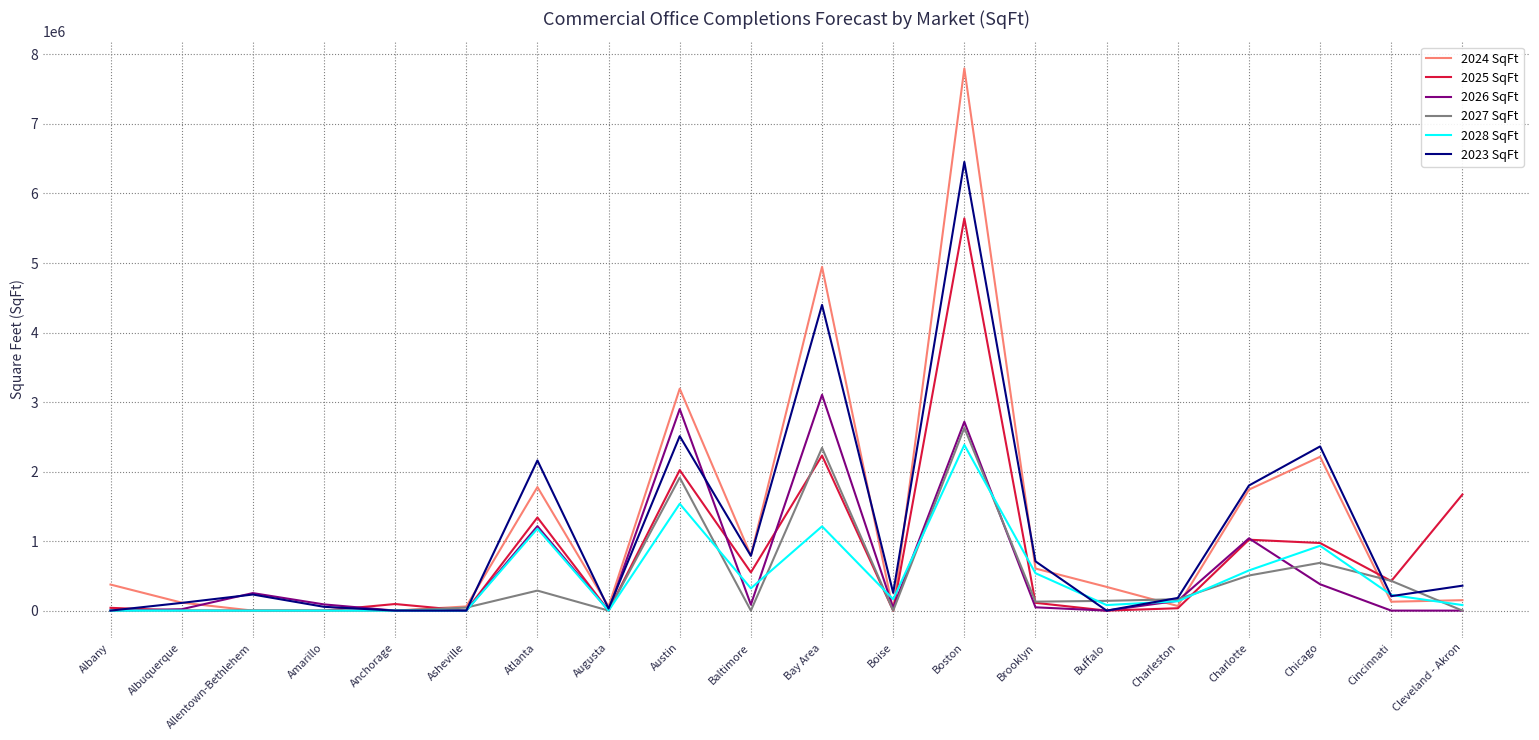

Is it true that 2023 SqFt equals 255500 at Boise?

True